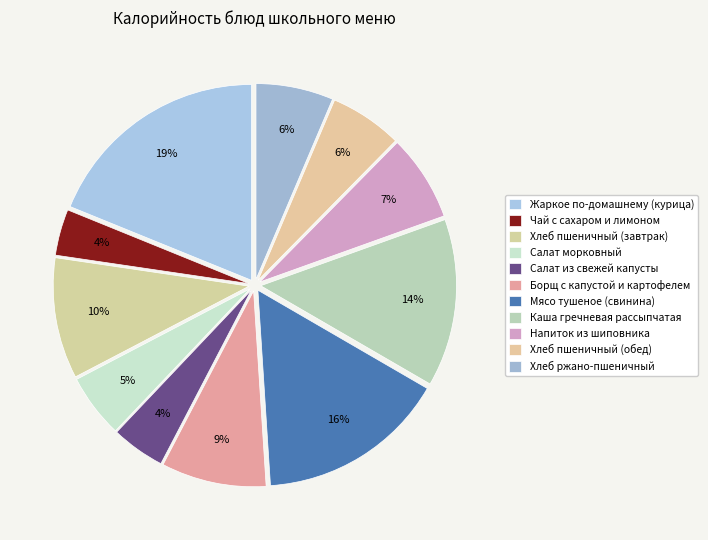

To the nearest percent, what is the combined percentage of Мясо тушеное (свинина) and Хлеб пшеничный (обед)?

22%